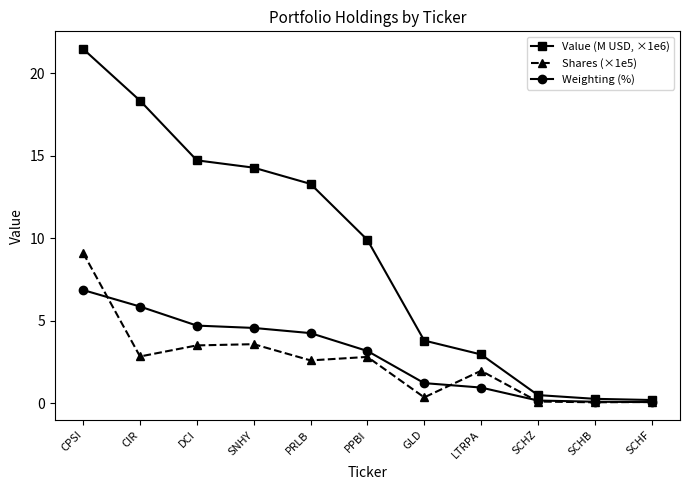

Where does the Weighting (%) series first go above 3?

CPSI